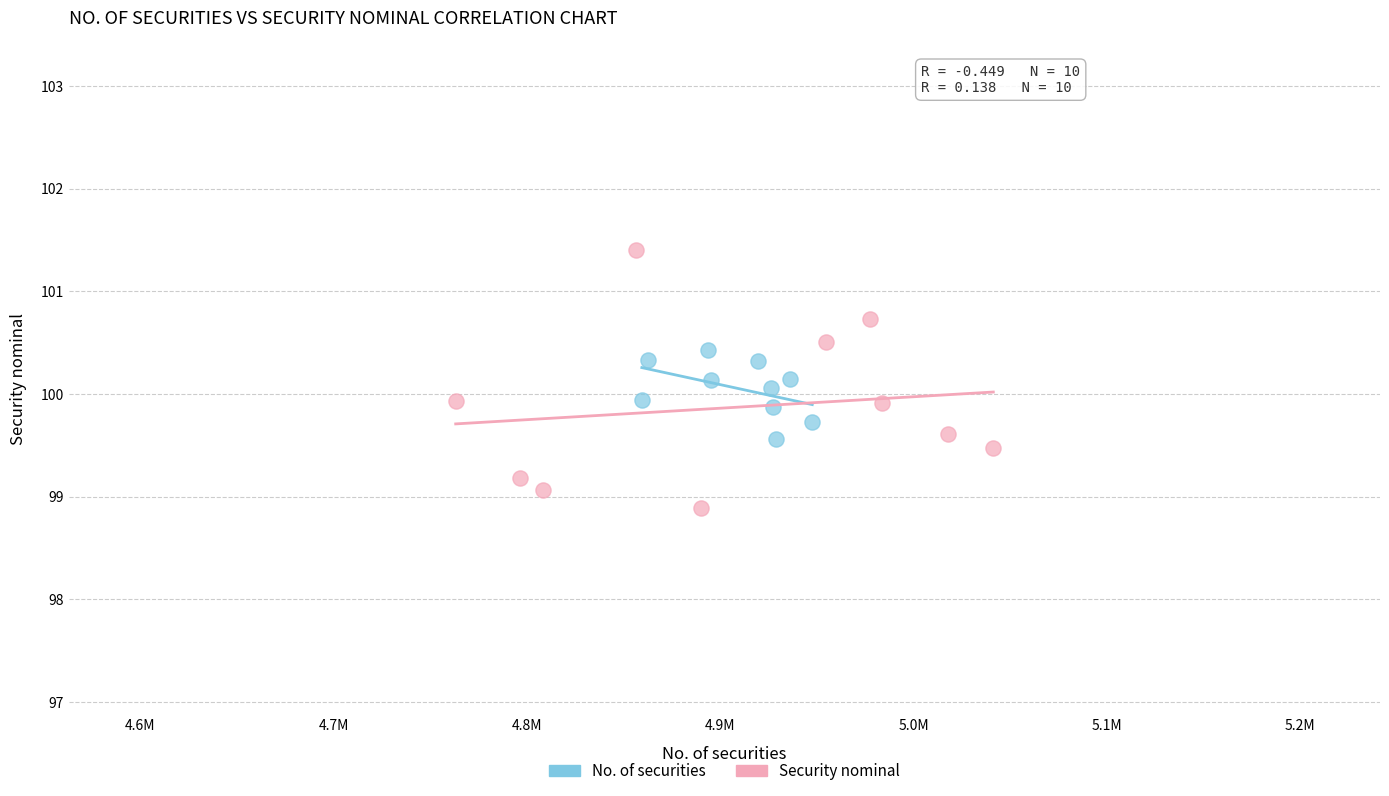

Which series reaches the maximum Y coordinate?

Security nominal